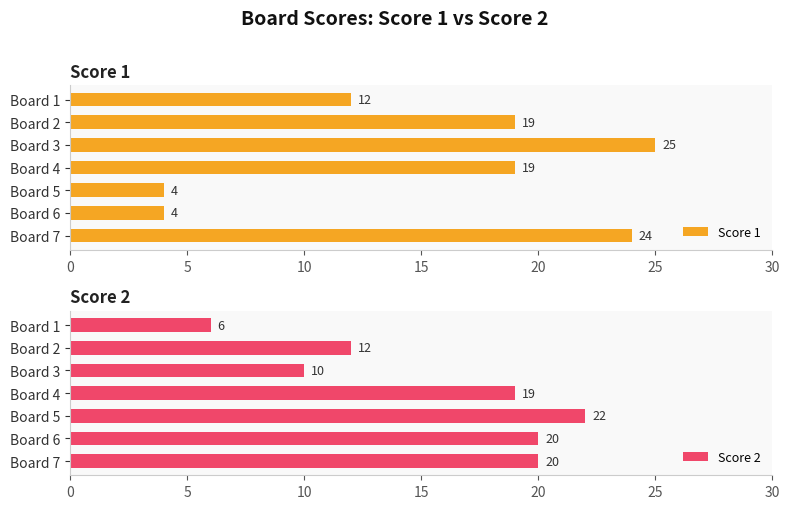

What is the sum of all Score 1 values?

107